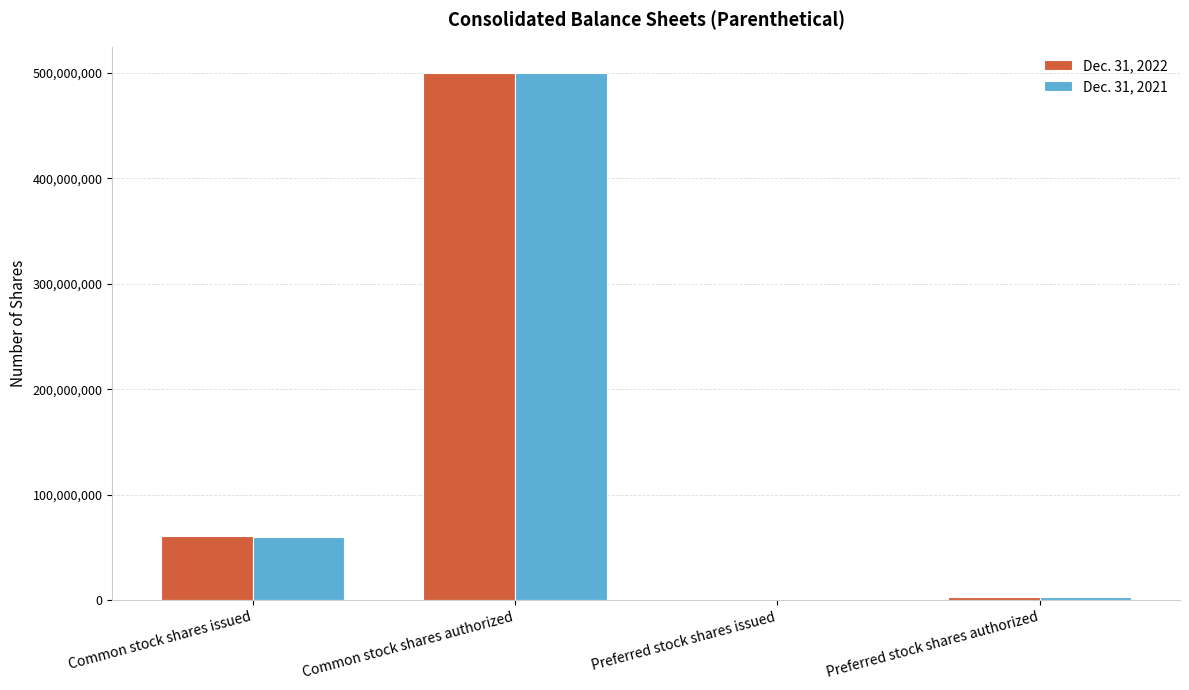

What is the sum of all Dec. 31, 2022 values?

563470837